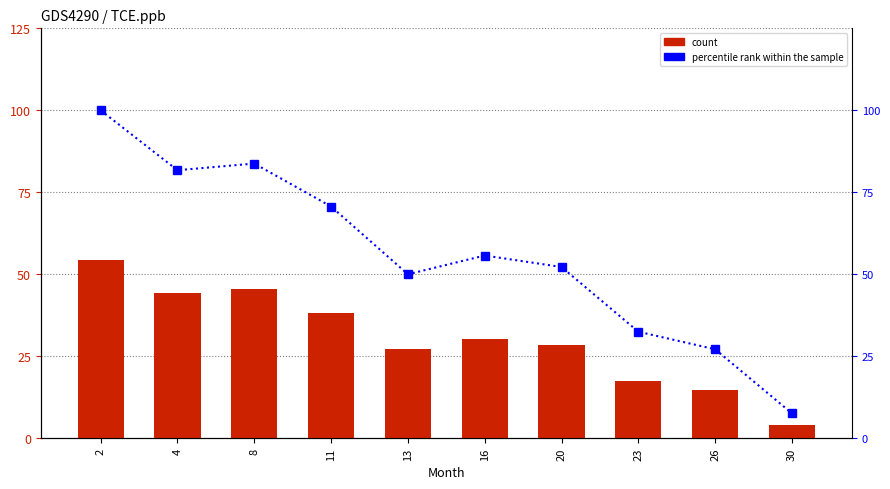

Does the chart contain any negative values?

No